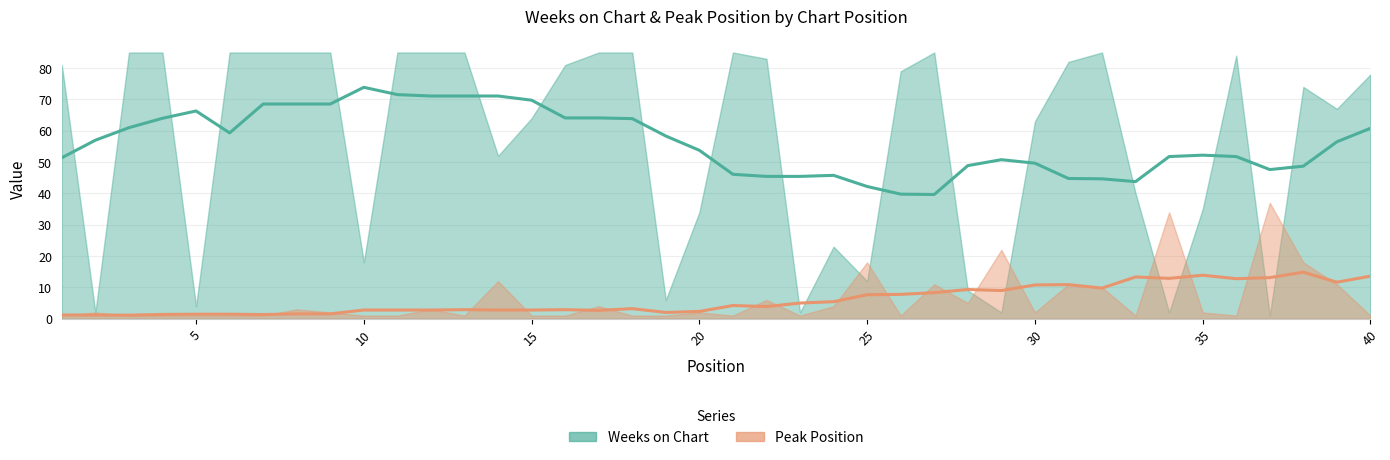

At how many categories does at least one series exceed 42?

38